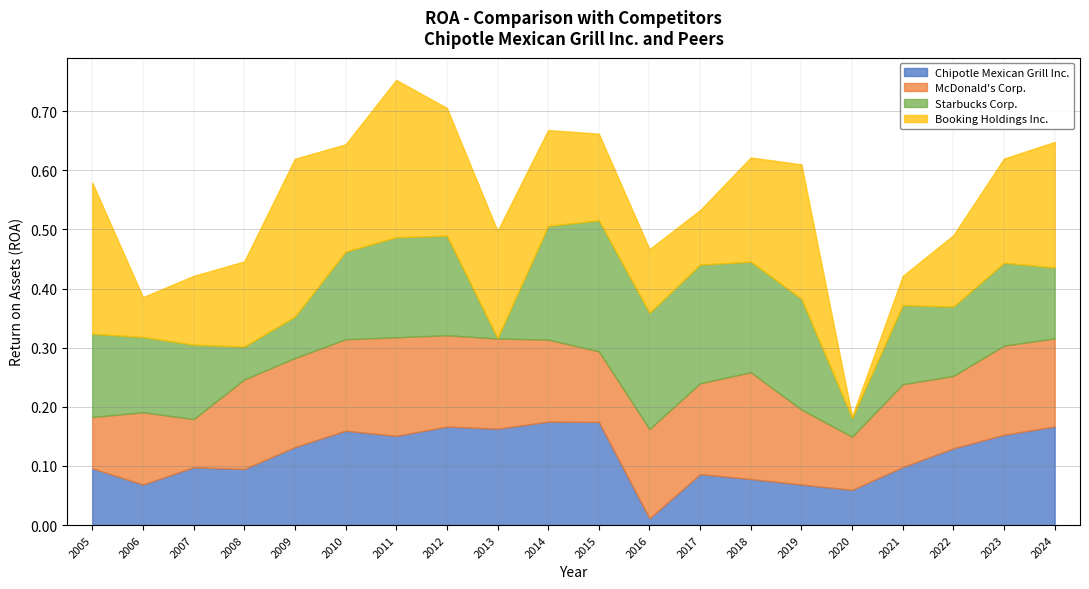

True or false: Booking Holdings Inc. and McDonald's Corp. cross at least once.

True